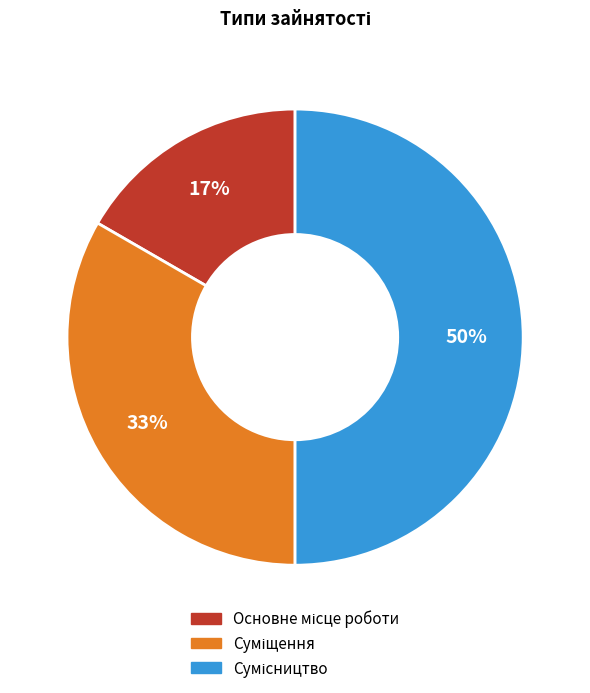

Which slice is the smallest?

Основне місце роботи